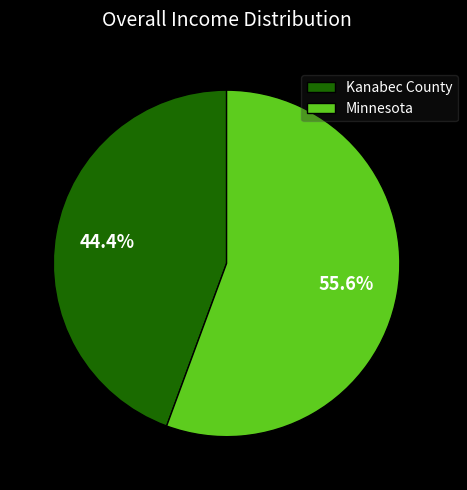

To the nearest percent, what is the difference between the Minnesota and Kanabec County slice percentages?

11%